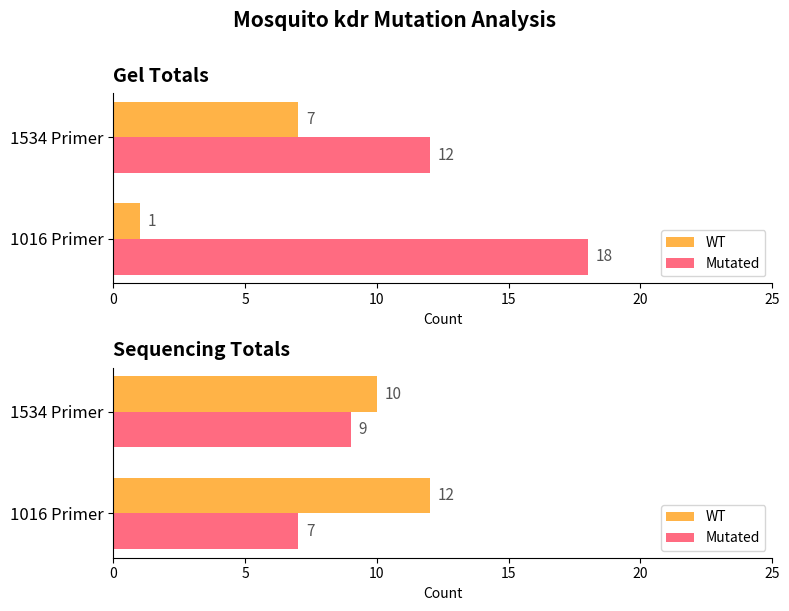

What is the spread (max minus min) of values at 1534 Primer?

1